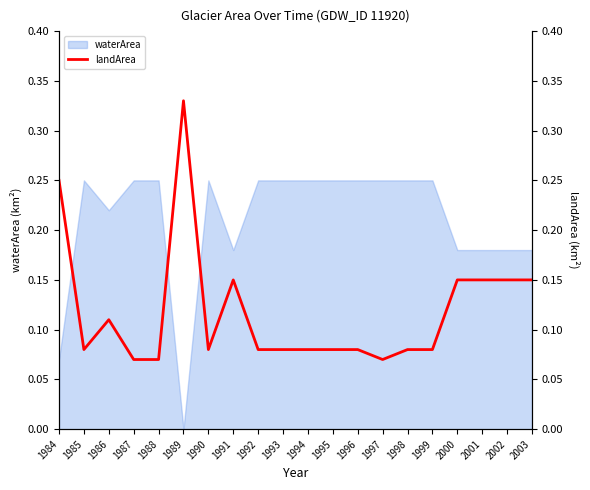

At which category does the data reach its first local peak?

1986